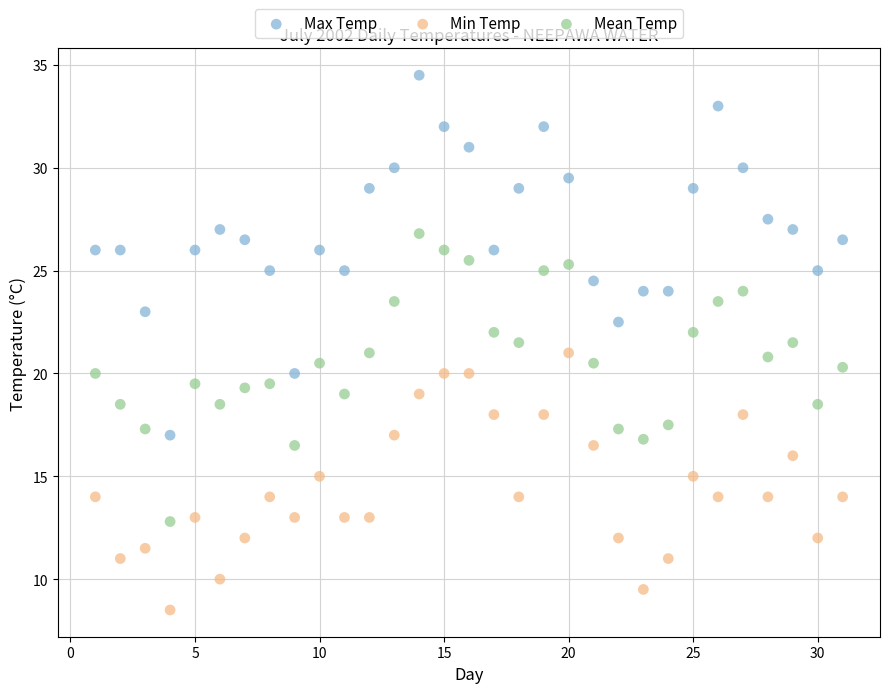

Across all data points, what is the range of X values (max minus min)?

30.0